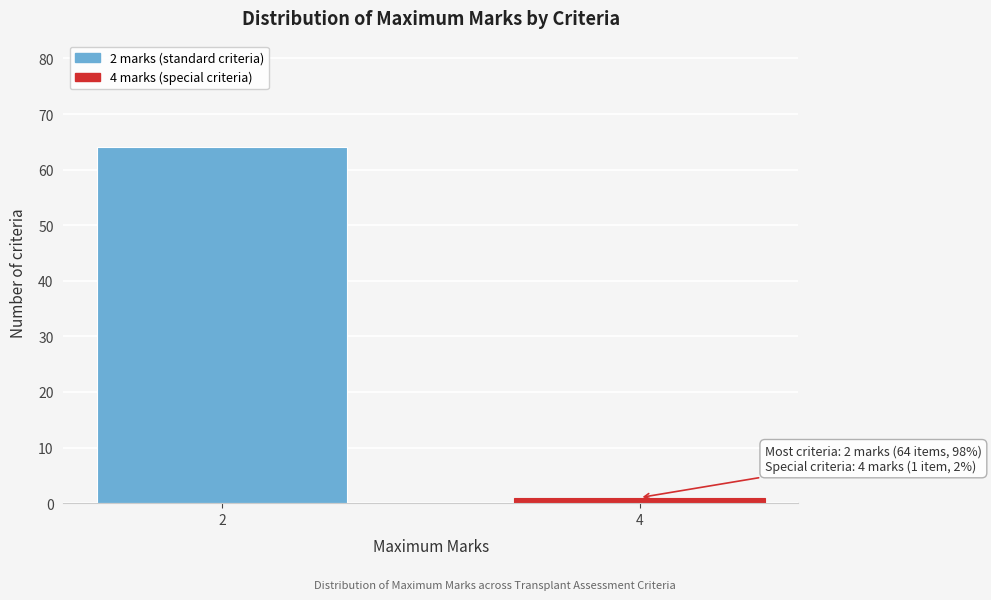

Reading left to right, list all the values displayed in this chart.

64	1